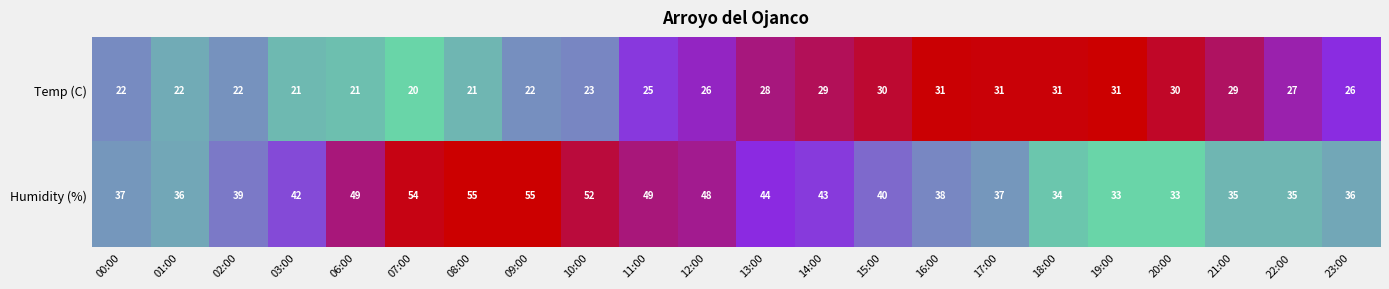

The value of Temp (C) at 22:00 is 15. True or false?

False